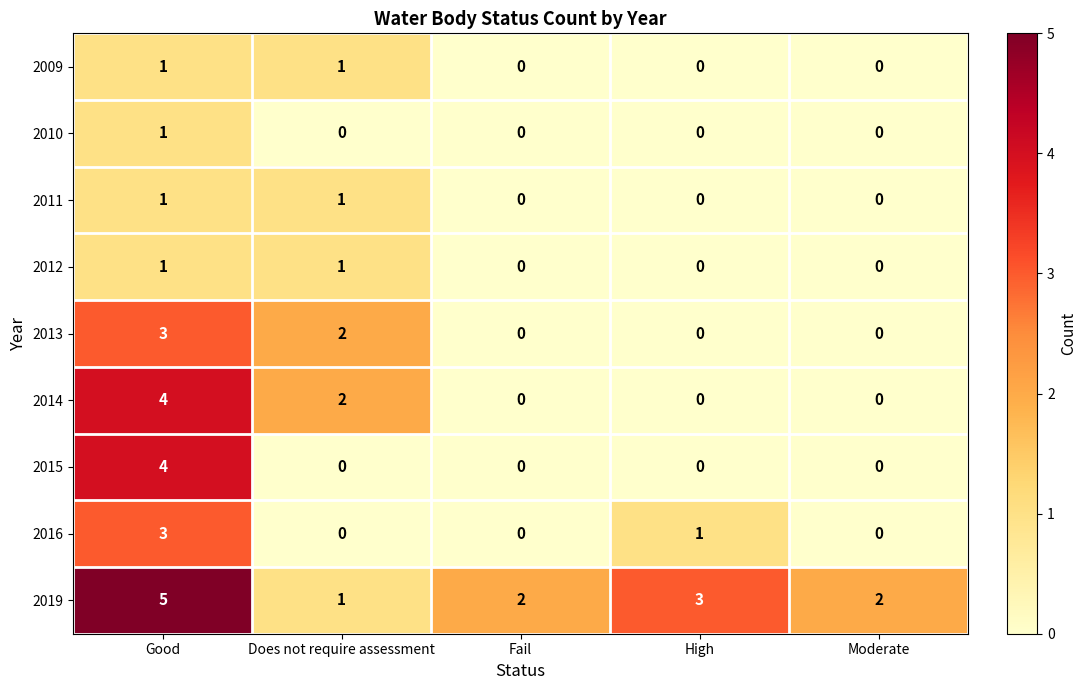

True or false: 2010 has a value of 0 at Moderate.

True